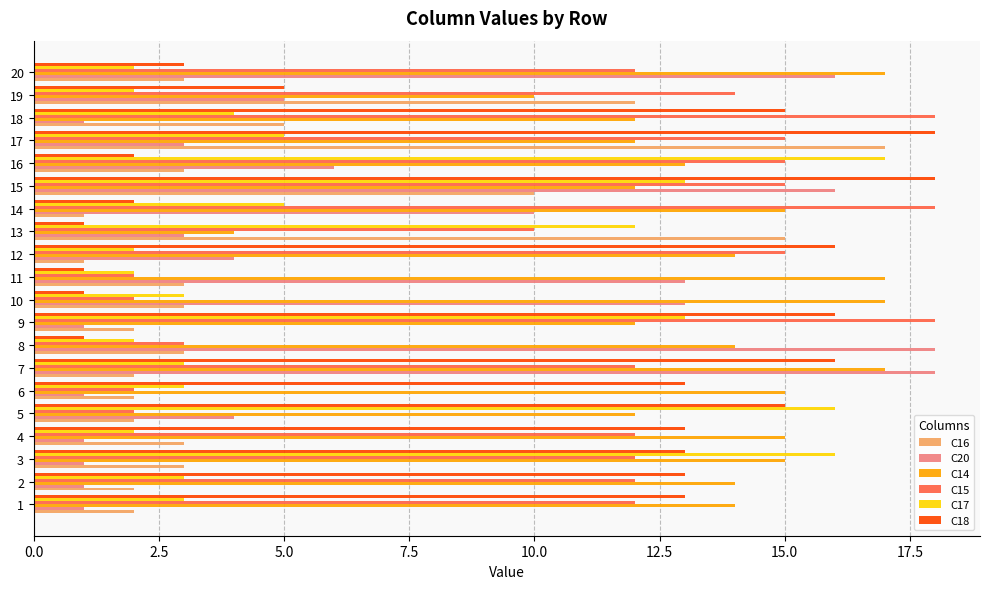

What is the difference between the highest and lowest values at 9?

17